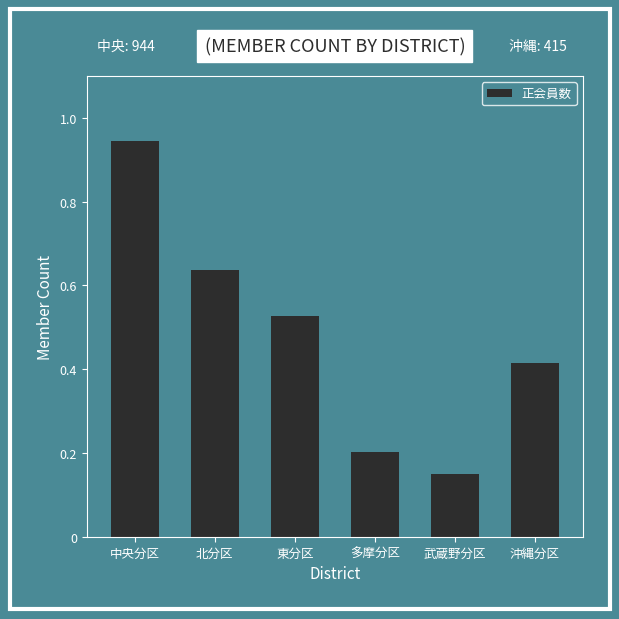

What is the value of the 5th bar from the left?

149